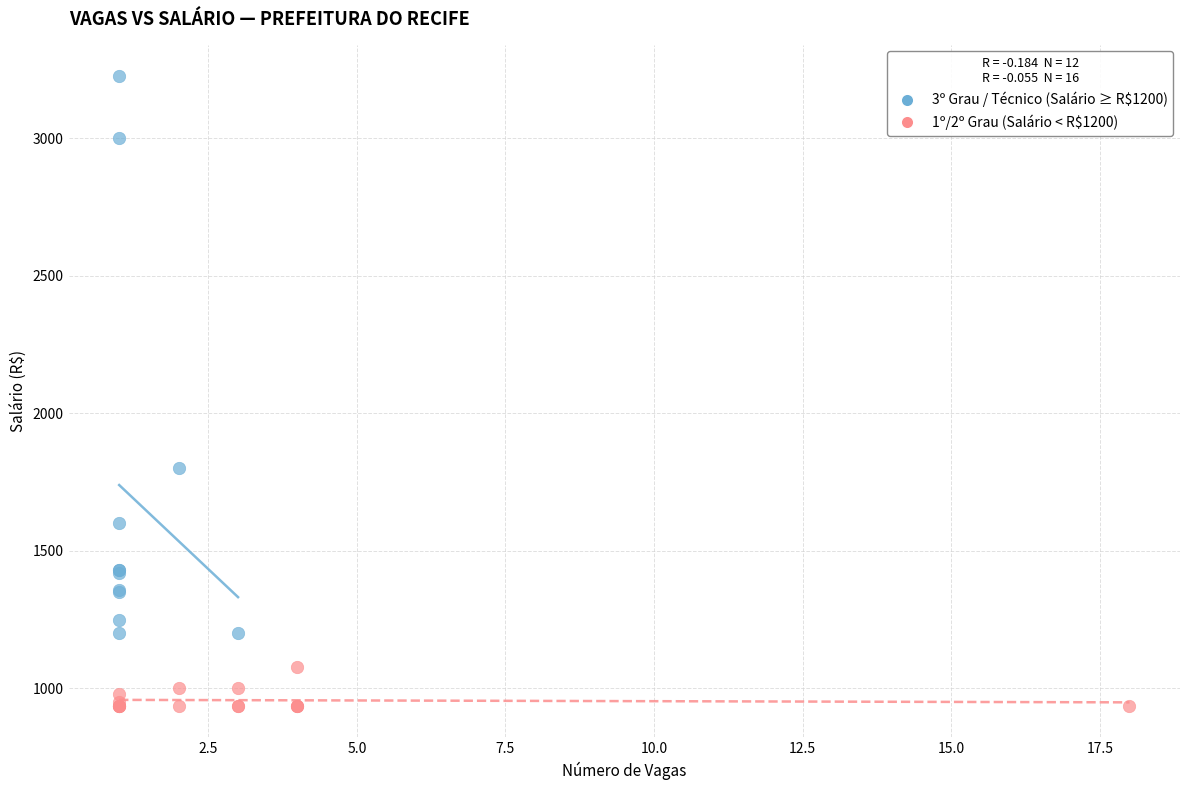

Which series has the widest spread of Y values?

3º Grau / Técnico (Salário ≥ R$1200)